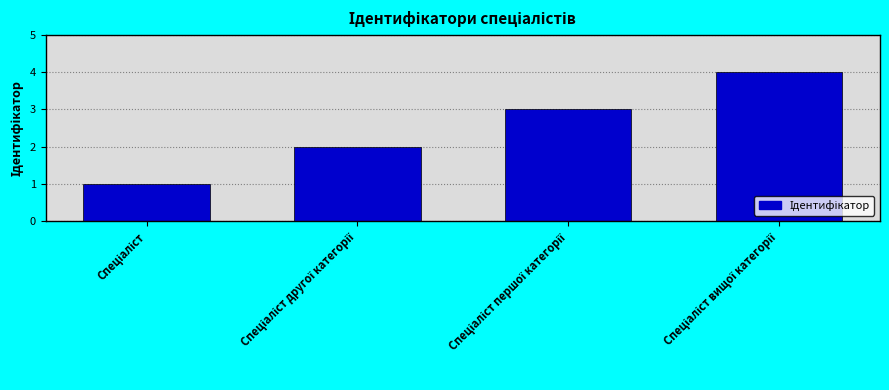

Count the values in the range 2 to 4.

3